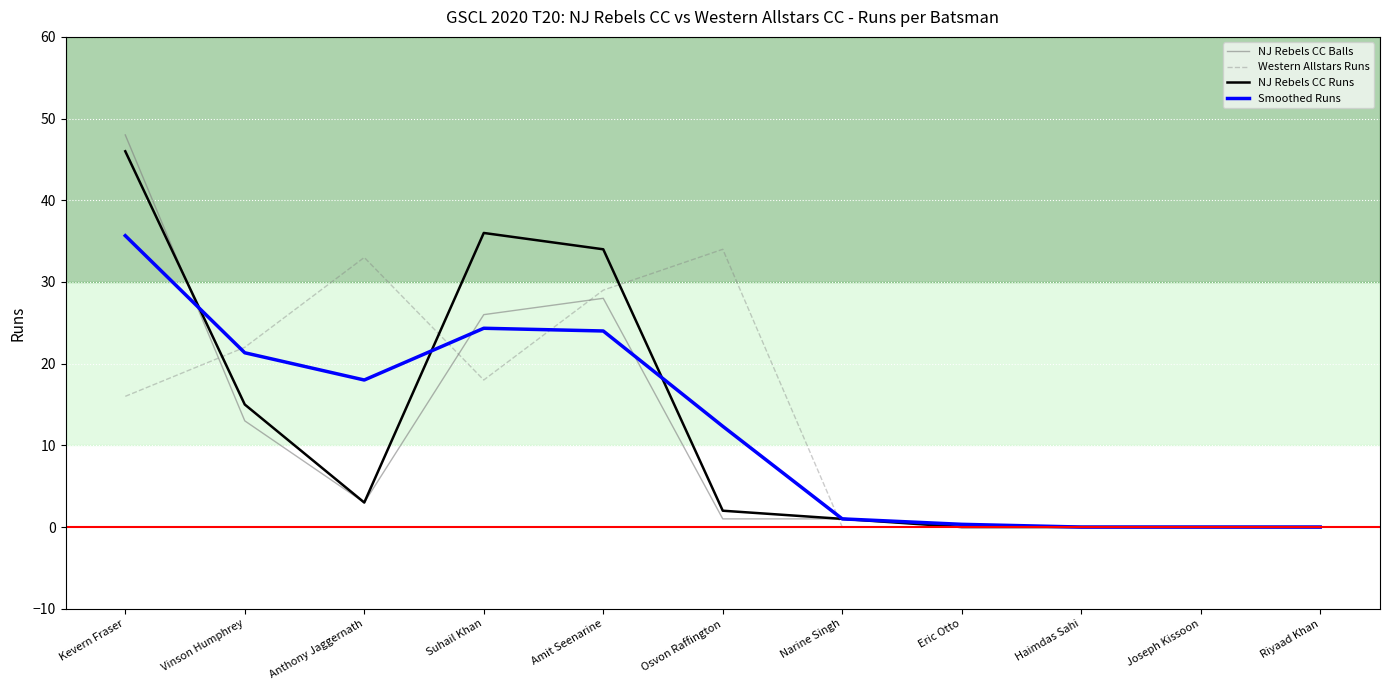

What is the difference between the maximum and second lowest values in the Western Allstars Runs series?

34.0